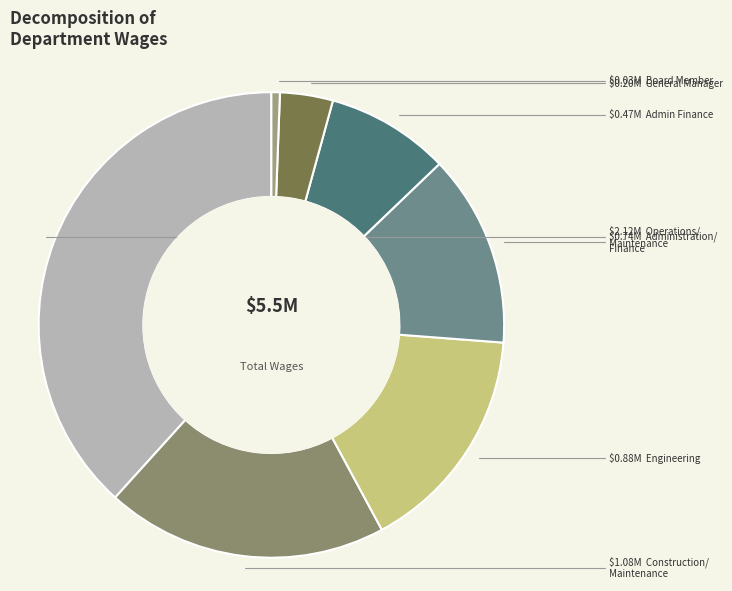

How many segments does this pie chart have?

7